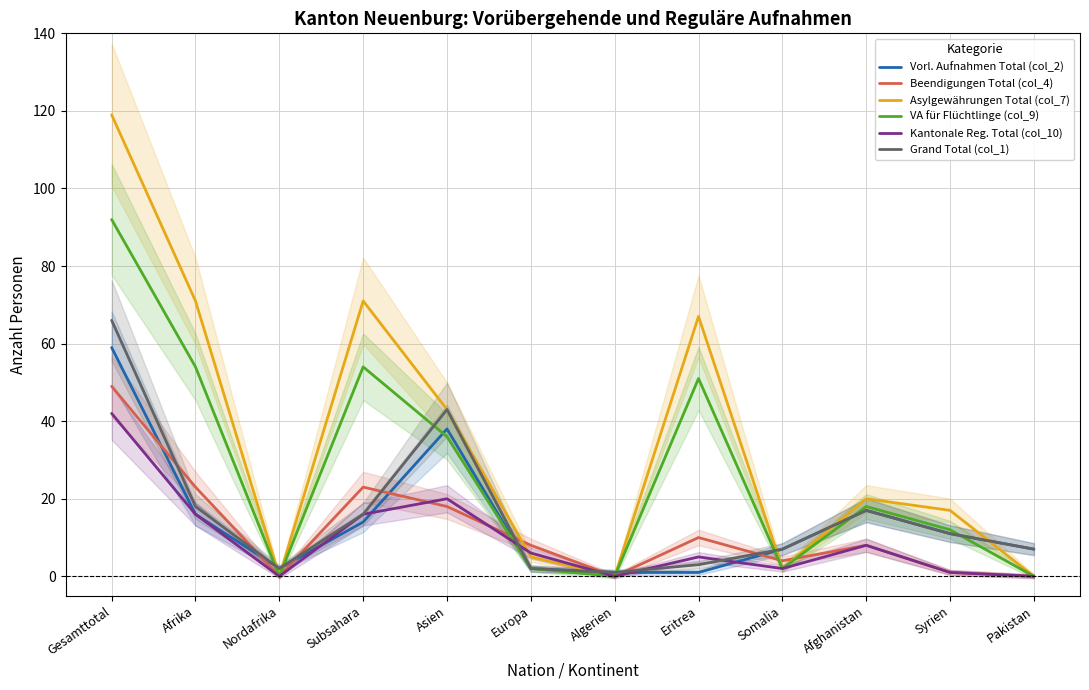

How many data points in Beendigungen Total (col_4) are less than 8?

5